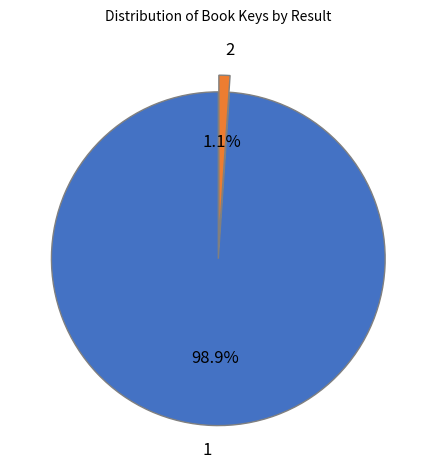

Combined, do 1 and 2 account for over 50%?

Yes